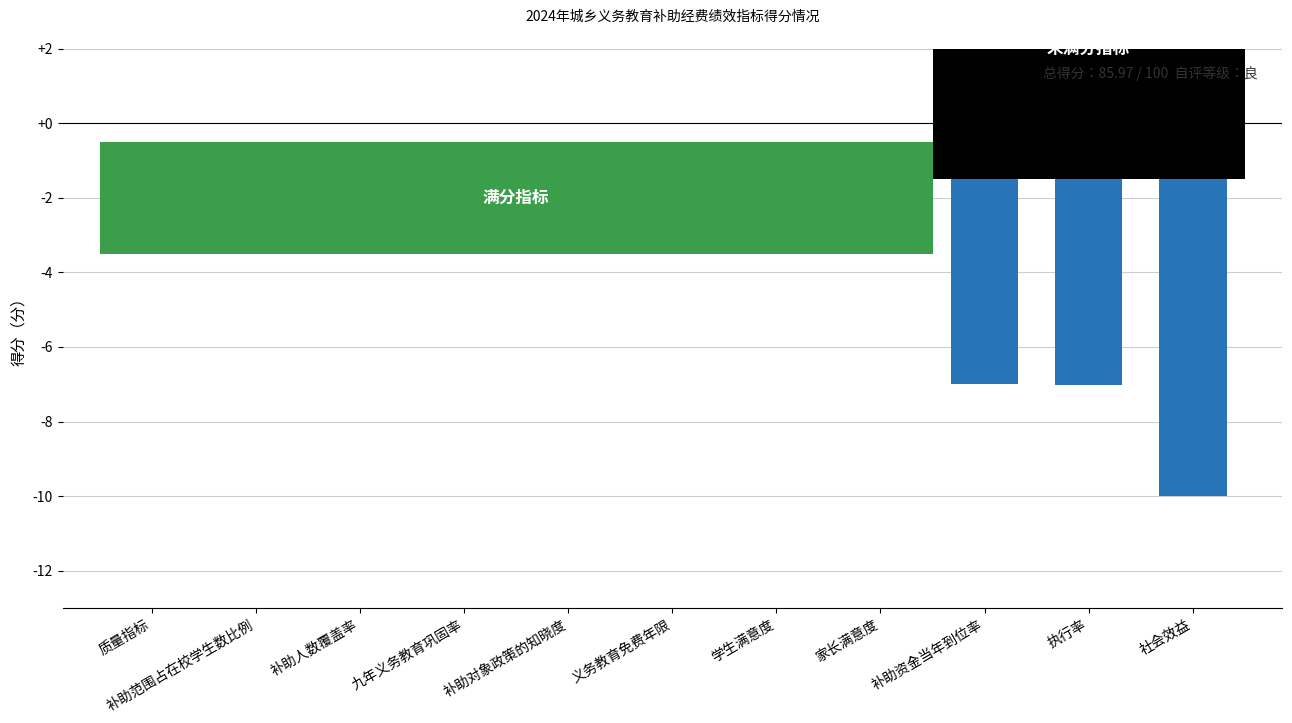

Which has a higher value, 九年义务教育巩固率 or 补助资金当年到位率?

九年义务教育巩固率